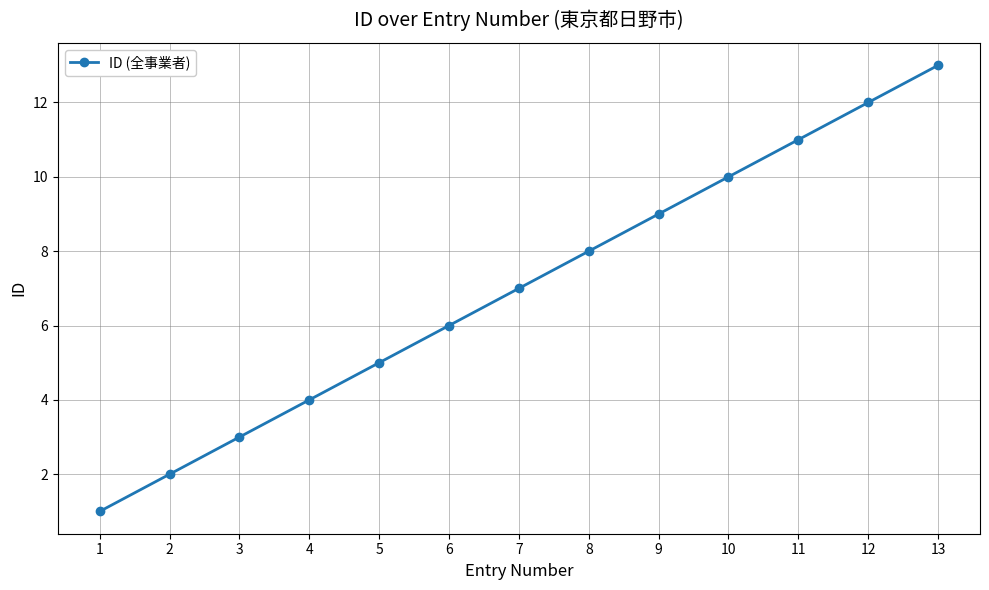

At which category does the chart reach its peak across all series?

13